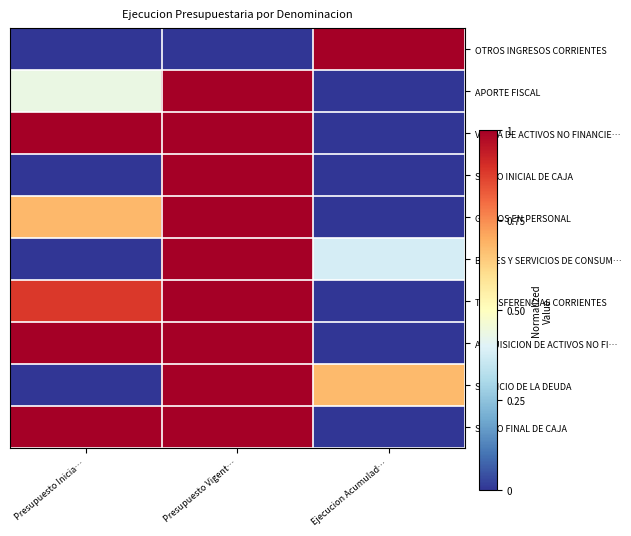

Rank the series at Ejecucion Acumulad… from lowest to highest value.

APORTE FISCAL, VENTA DE ACTIVOS NO FINANCIE…, SALDO INICIAL DE CAJA, GASTOS EN PERSONAL, TRANSFERENCIAS CORRIENTES, ADQUISICION DE ACTIVOS NO FI…, SALDO FINAL DE CAJA, BIENES Y SERVICIOS DE CONSUM…, SERVICIO DE LA DEUDA, OTROS INGRESOS CORRIENTES